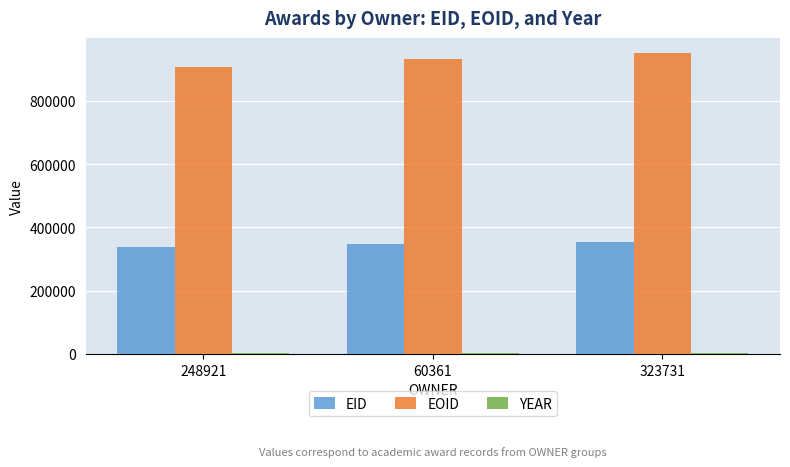

How many series are shown in this chart?

3